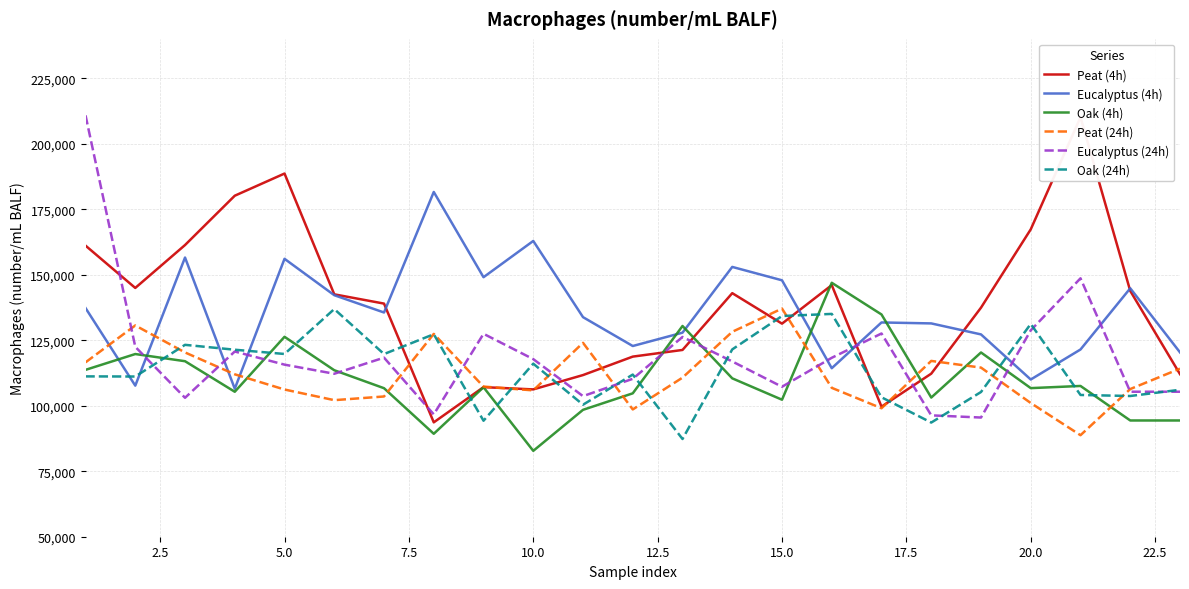

What is the lowest value of the Oak (24h) series?

87294.7